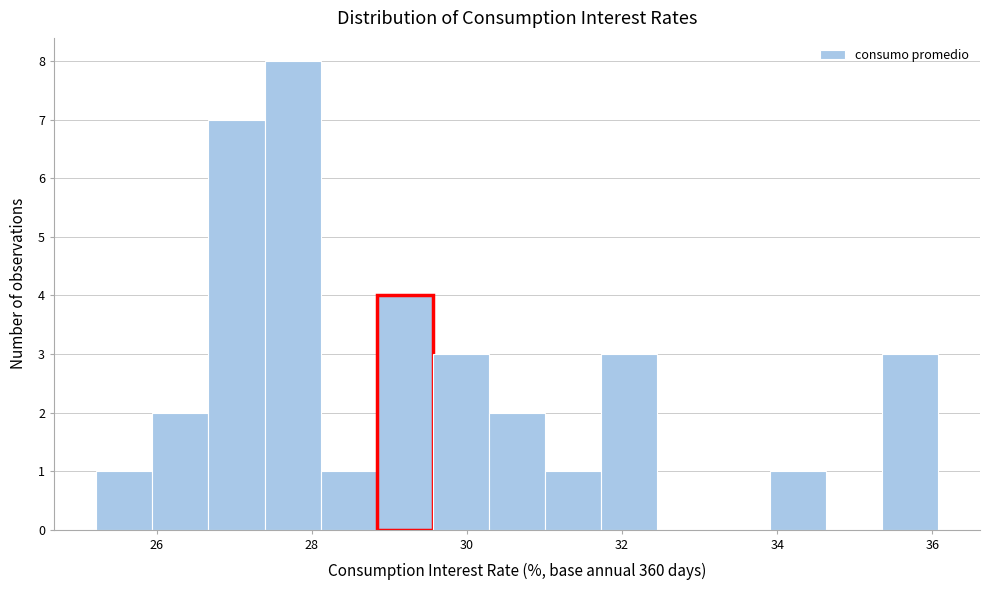

Around what value on the x-axis is the tallest bar? Give the approximate position of its centre, as read against the axis.

27.8